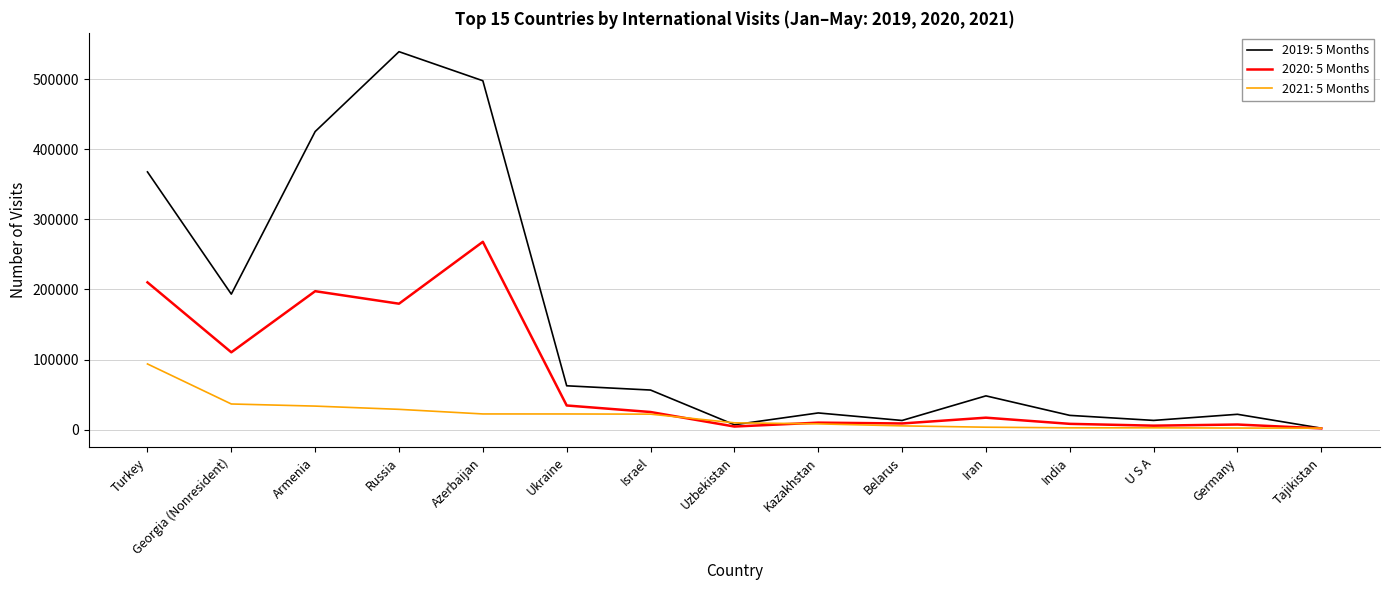

Which series has the widest spread of values?

2019: 5 Months